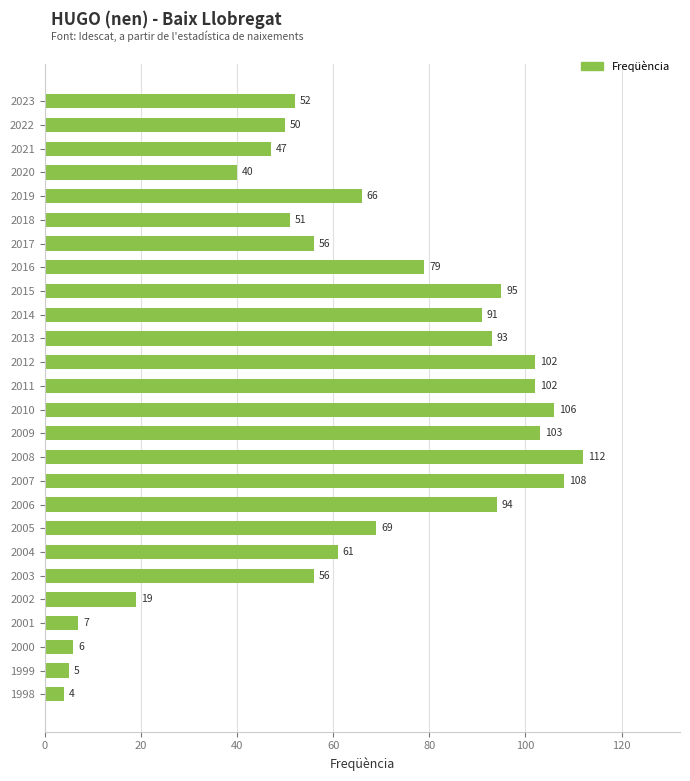

What value does the data have at 2005, to the nearest 50?

50